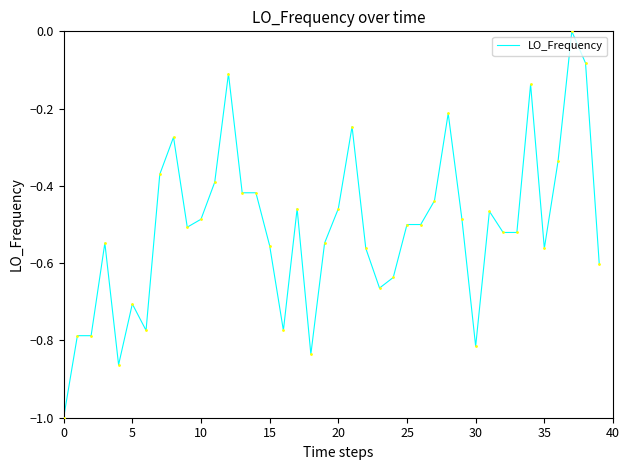

Does the chart display data point markers on the line(s)?

No